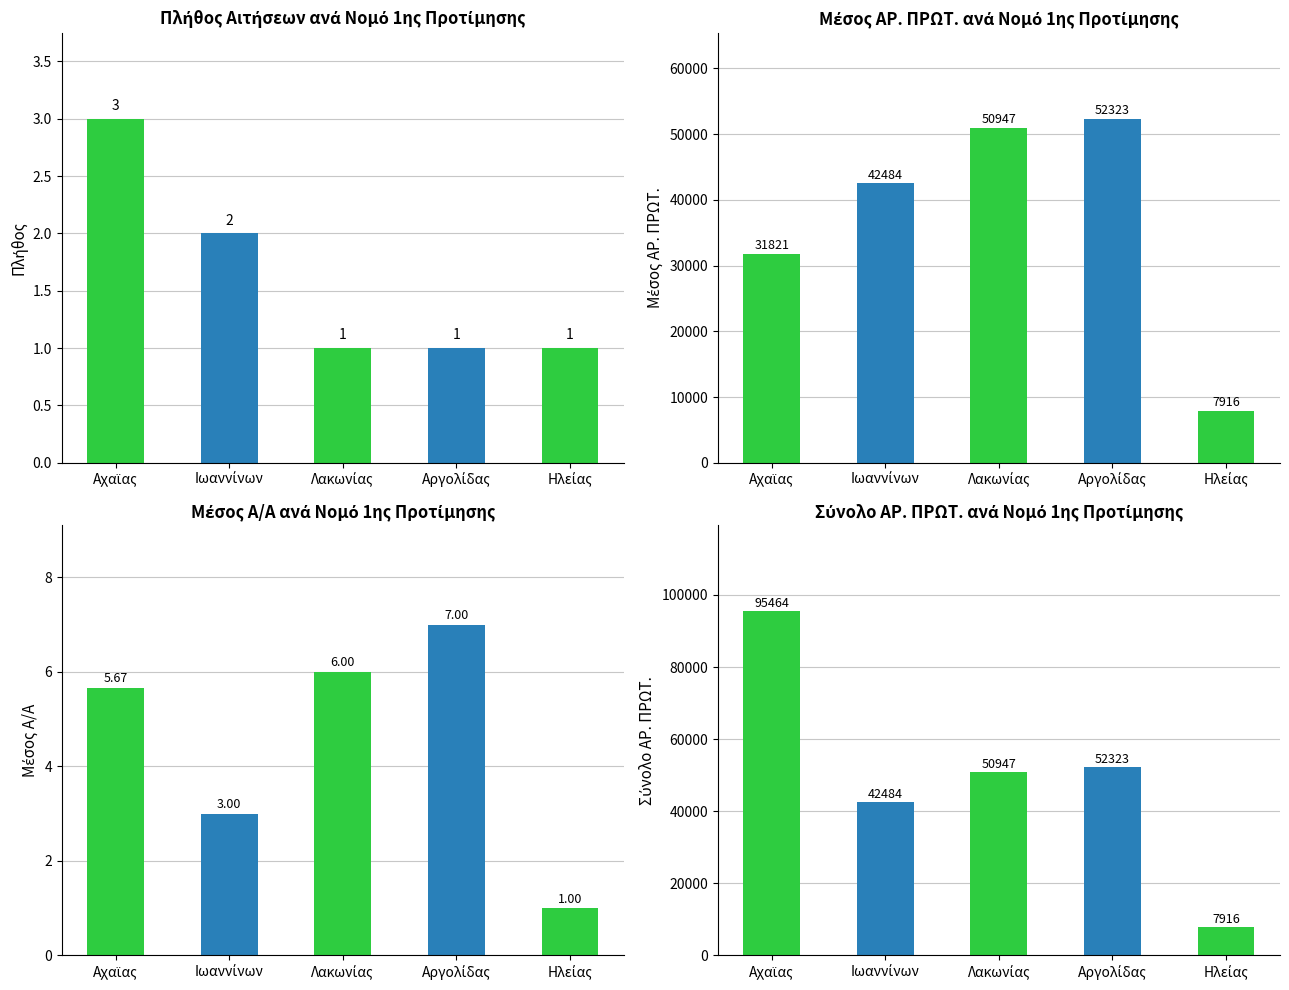

Does the chart contain stacked bars?

No